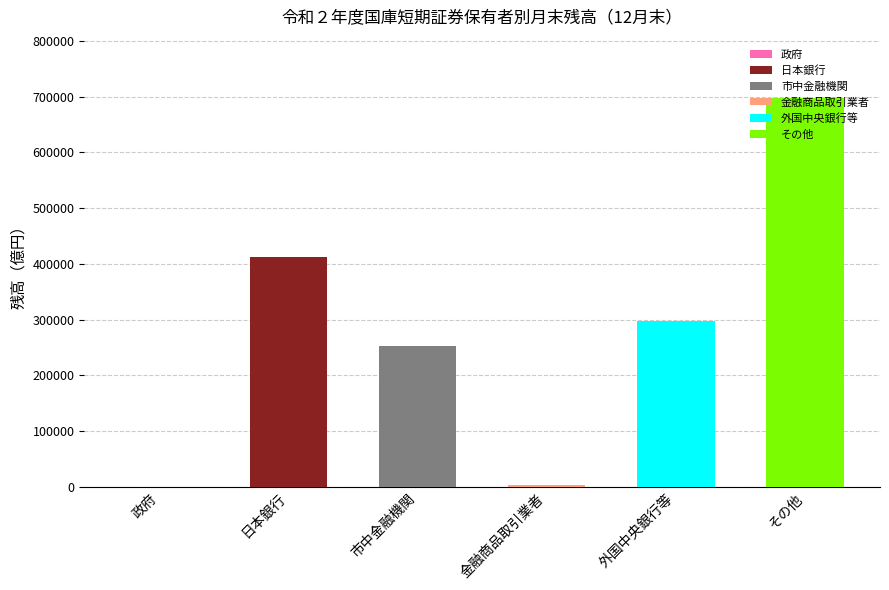

What is the sum of all values?

1663718